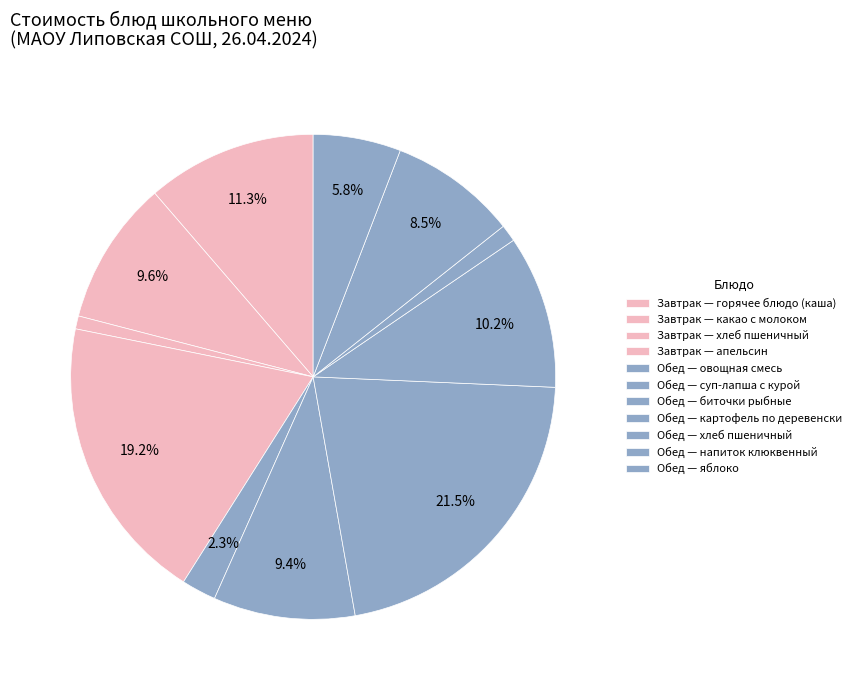

Rank the categories by value from lowest to highest.

Хлеб пшеничный витаминизированный (завтрак), Хлеб пшеничный витаминизированный (обед), Овощная смесь Мексиканская, Яблоко, Напиток клюквенный, Суп-лапша с курой, Какао с молоком Витоша, Картофель по деревенски, Каша ячневая вязкая с маслом сливочным, Апельсин, Биточки рыбные Любительские